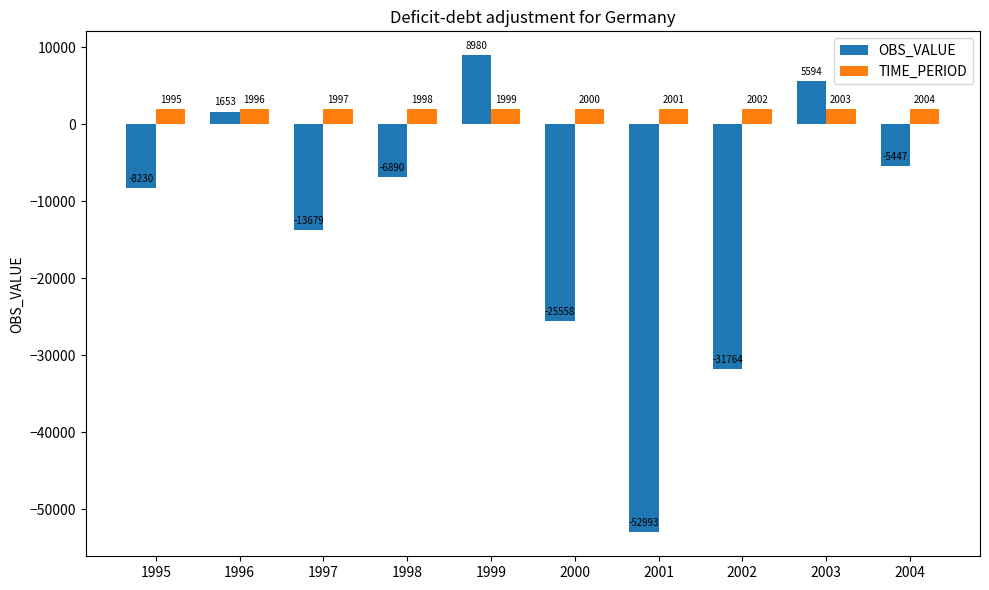

Which series has the largest total across all categories?

TIME_PERIOD